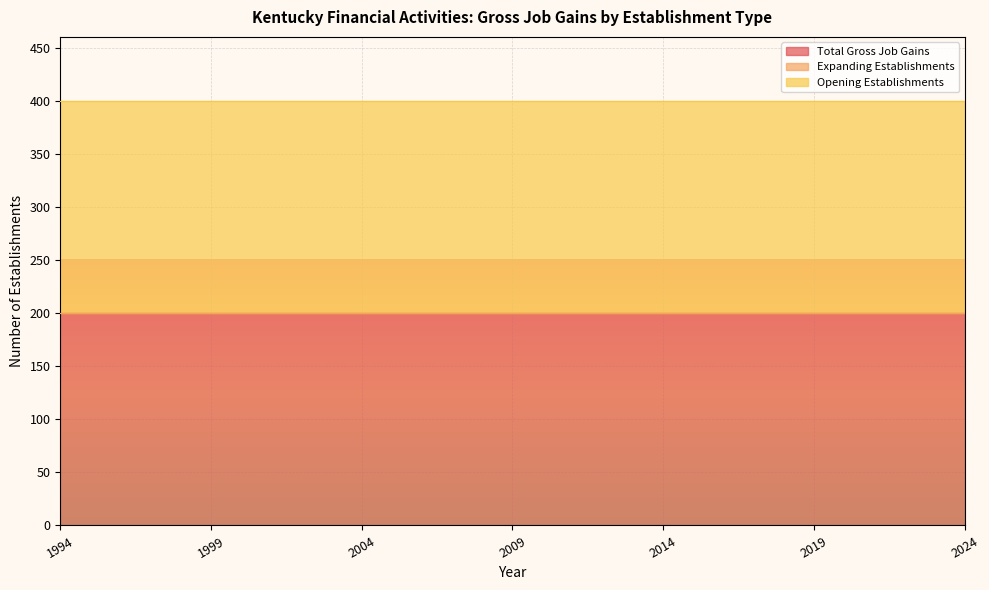

Is it true that Total Gross Job Gains equals 303 at 1998?

False